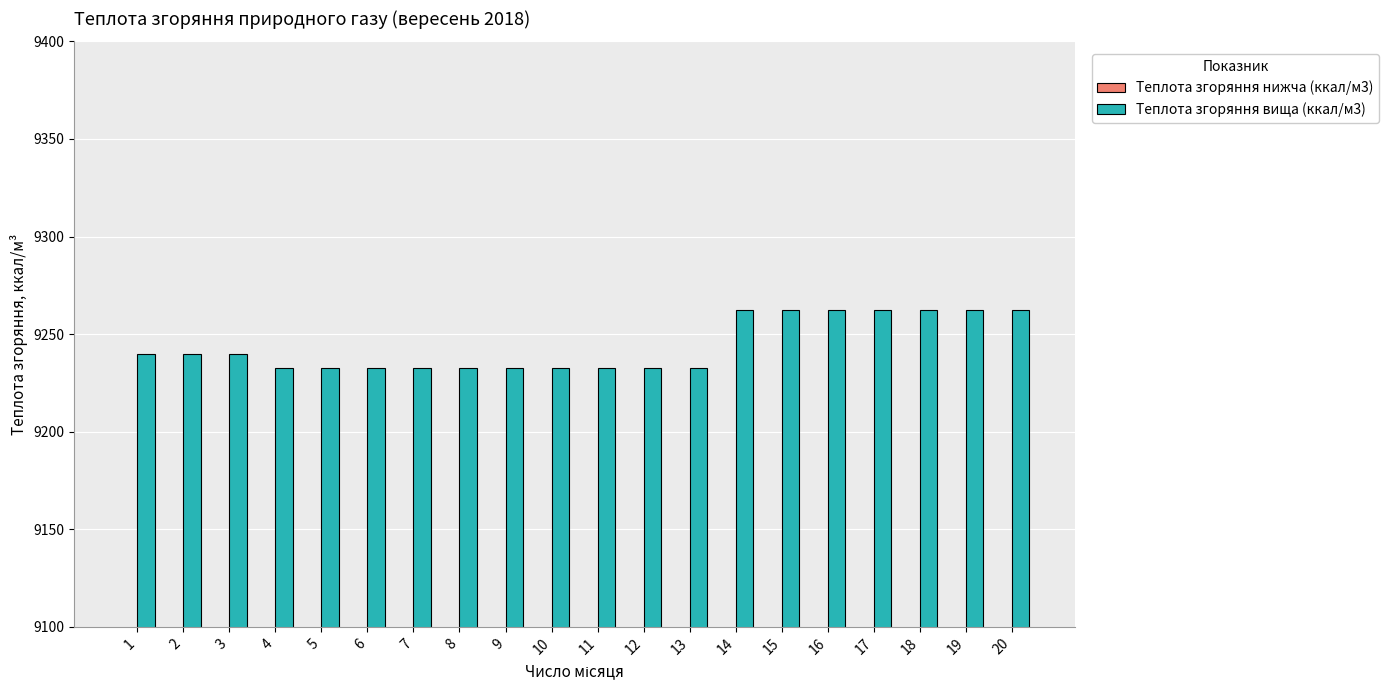

Reading right to left, transcribe all the data shown in this chart.

Теплота згоряння нижча (ккал/м3): 20=8365.5	19=8365.5	18=8365.5	17=8365.5	16=8365.5	15=8365.5	14=8365.5	13=8337.5	12=8337.5	11=8337.5	10=8337.5	9=8337.5	8=8337.5	7=8337.5	6=8337.5	5=8337.5	4=8337.5	3=8344.6	2=8344.6	1=8344.6
Теплота згоряння вища (ккал/м3): 20=9262.3	19=9262.3	18=9262.3	17=9262.3	16=9262.3	15=9262.3	14=9262.3	13=9232.5	12=9232.5	11=9232.5	10=9232.5	9=9232.5	8=9232.5	7=9232.5	6=9232.5	5=9232.5	4=9232.5	3=9240.1	2=9240.1	1=9240.1